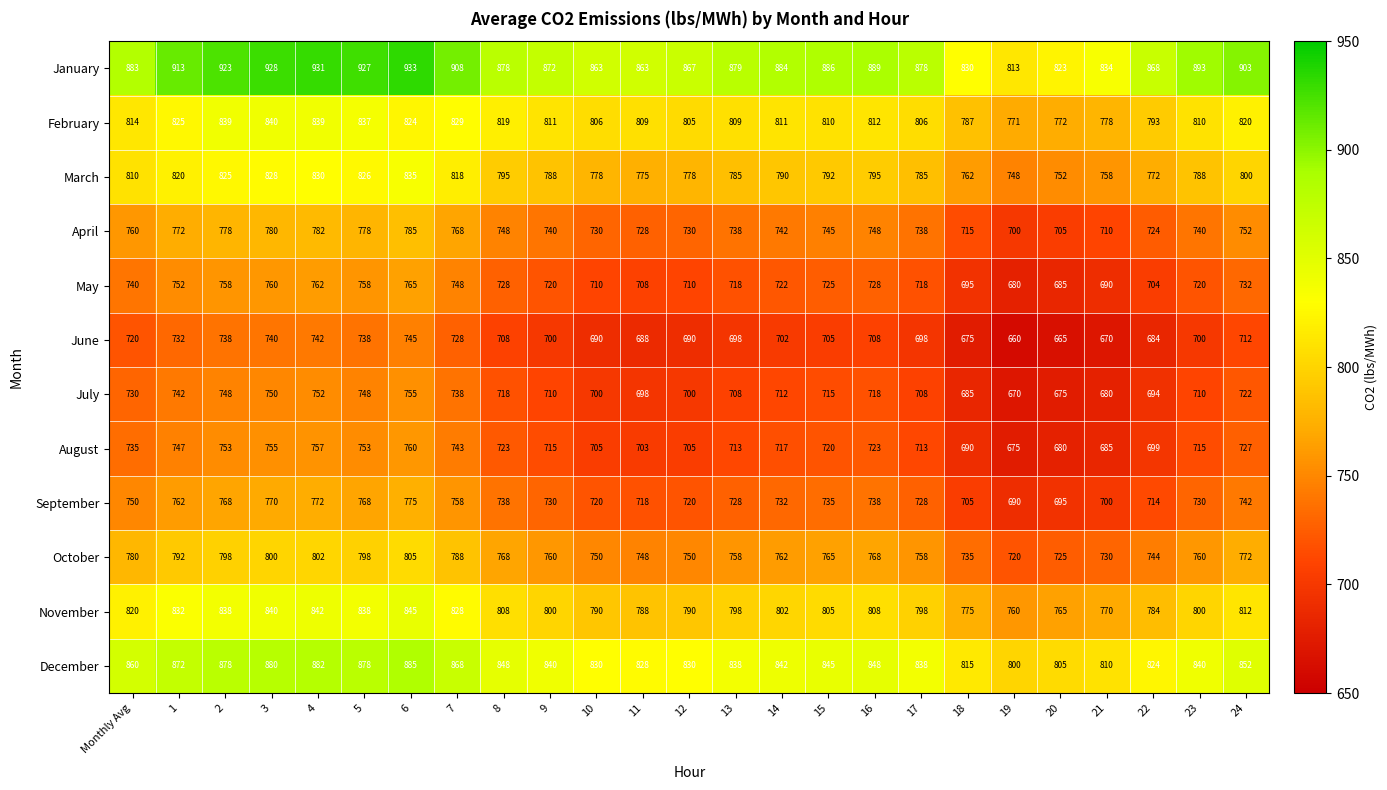

True or false: February has a value of 812 at 16.

True